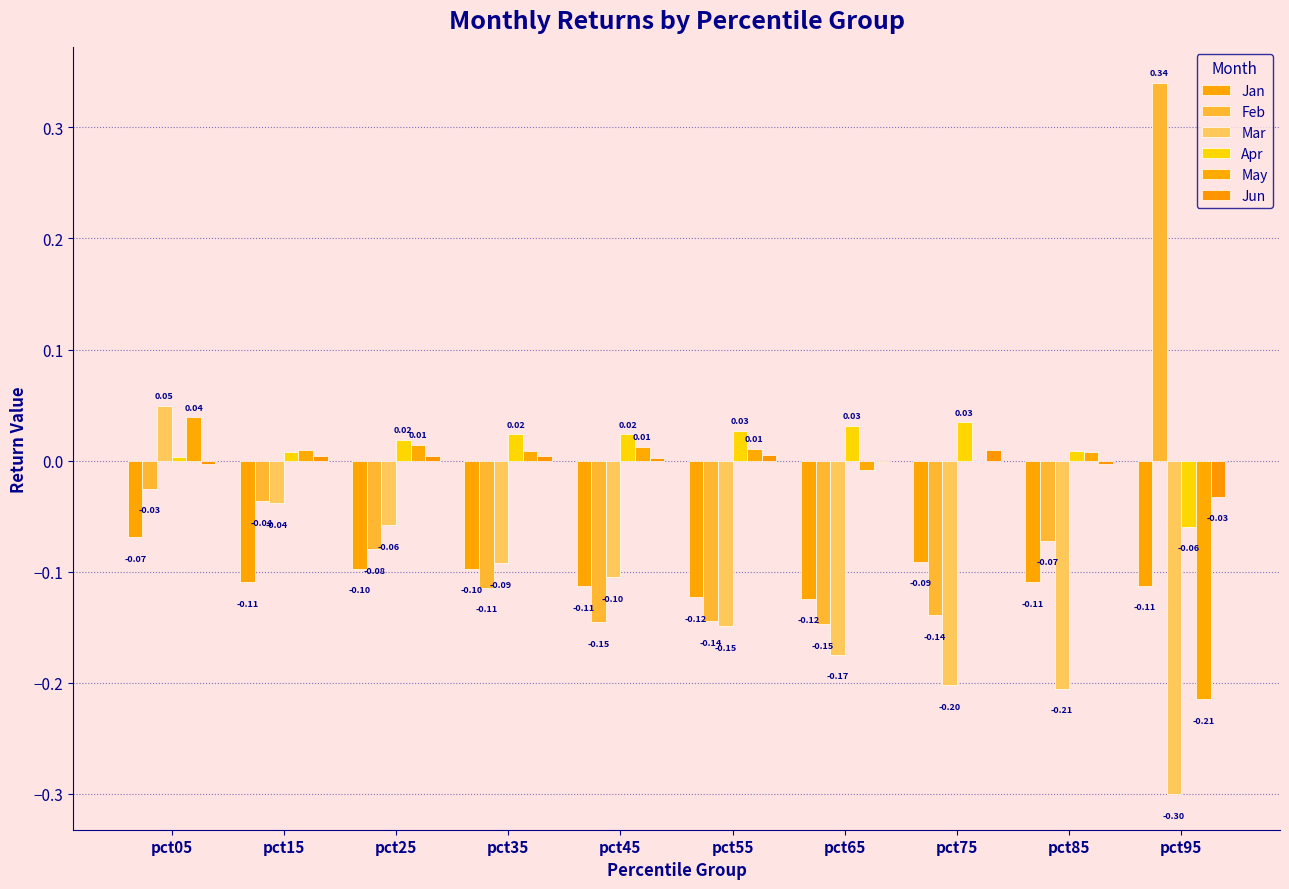

List the labels in order of Feb value, largest first.

pct95, pct05, pct15, pct85, pct25, pct35, pct75, pct55, pct45, pct65